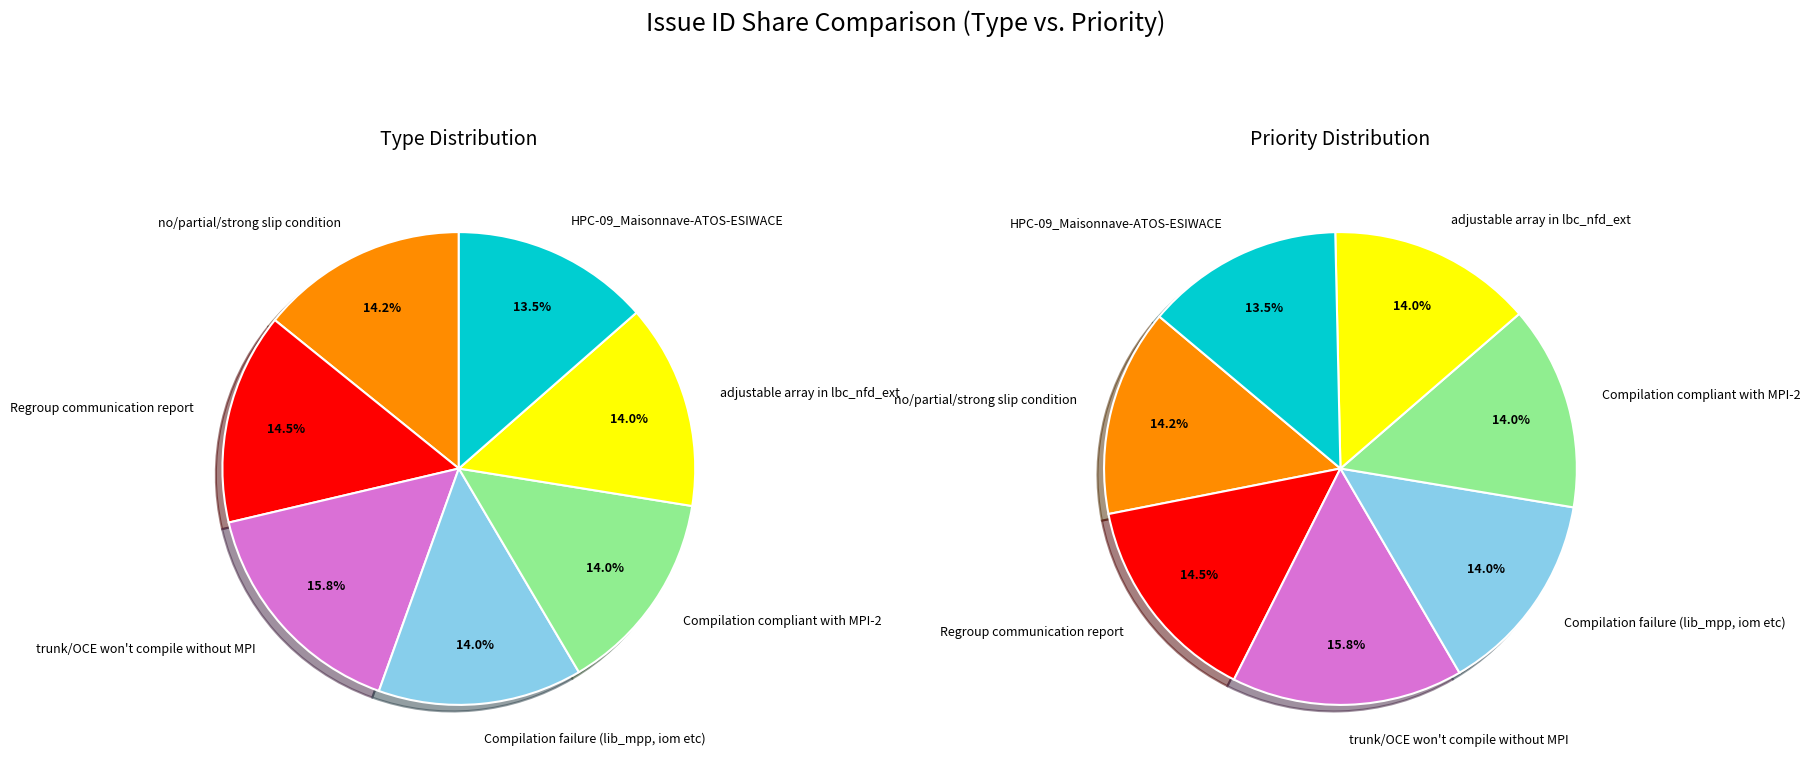

Which category has the smallest portion of the pie?

HPC-09_Maisonnave-ATOS-ESIWACE